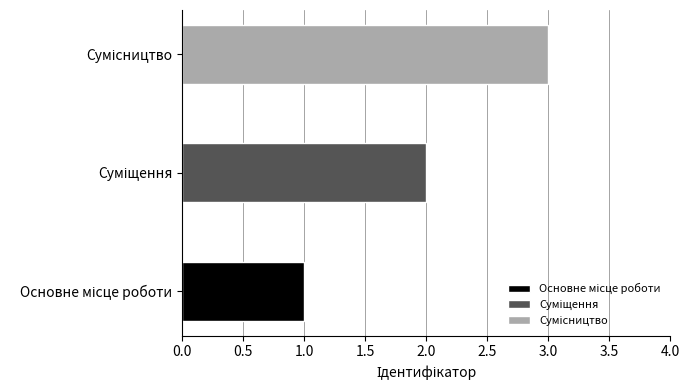

What is the difference between the maximum and minimum values?

2